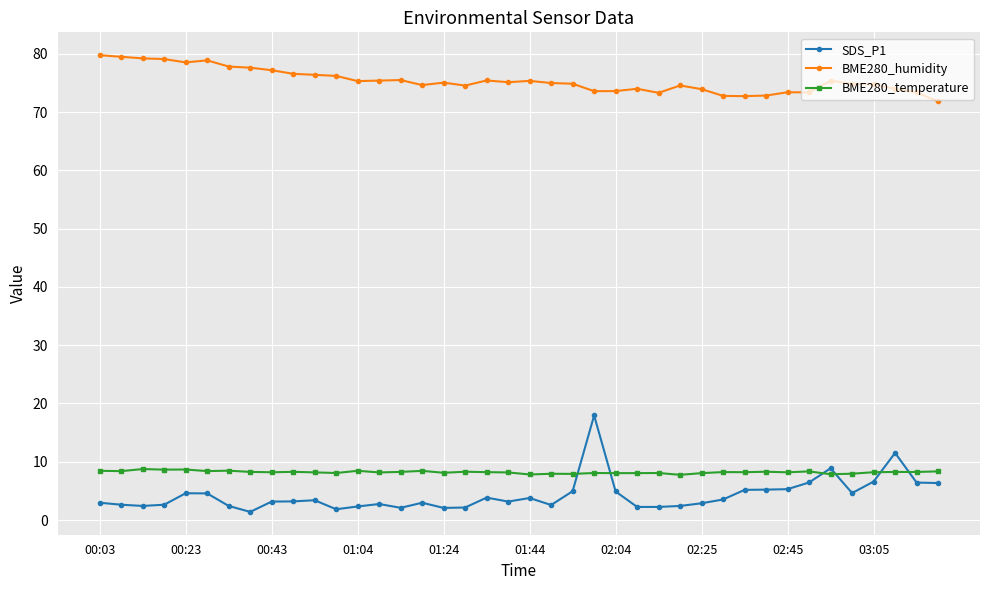

True or false: SDS_P1 and BME280_humidity cross at least once.

False